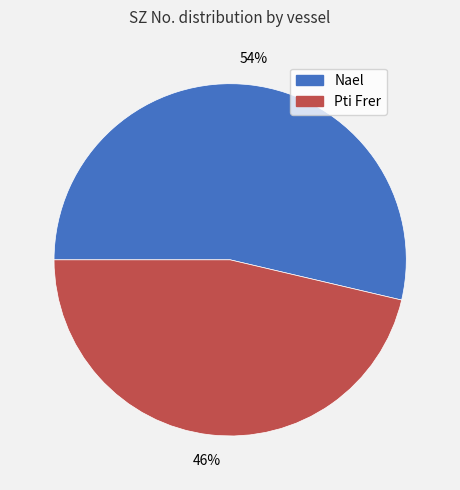

To the nearest percent, what is the average slice percentage?

50%